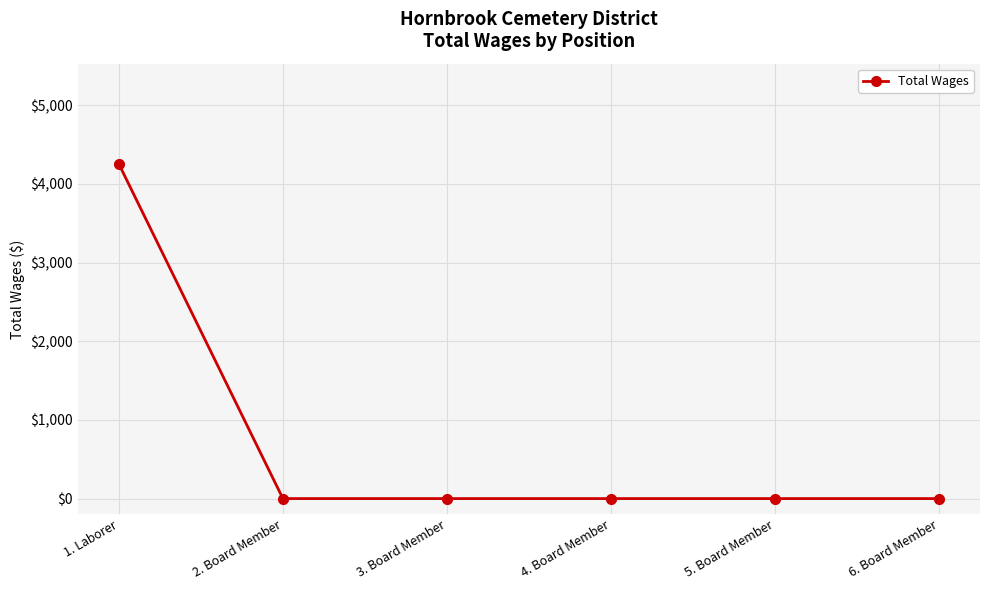

What is the change in value from 1. Laborer to 2. Board Member?

-4252